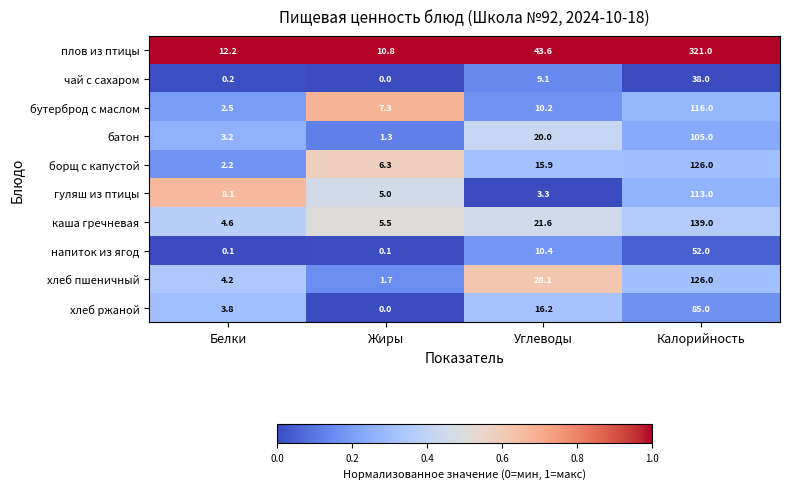

What is the sum of all бутерброд с маслом values?

136.0